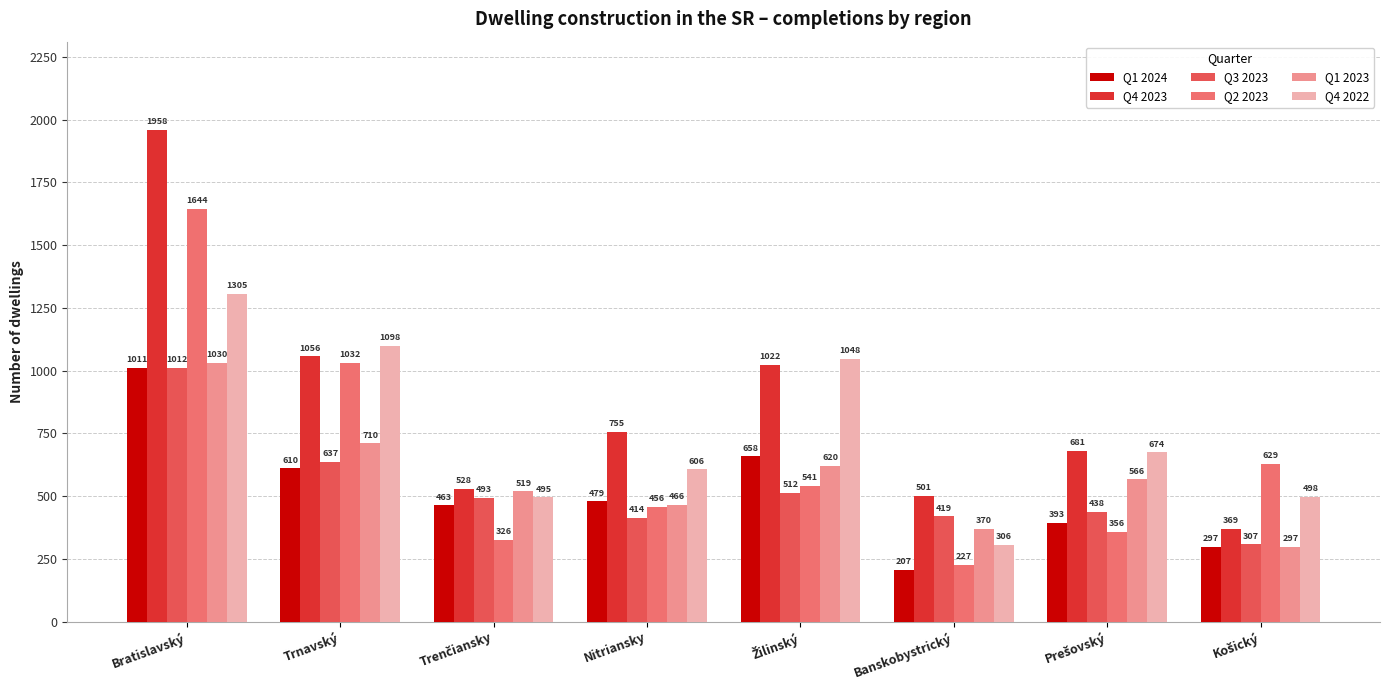

What is the label of the 6th bar from the left?

Banskobystrický